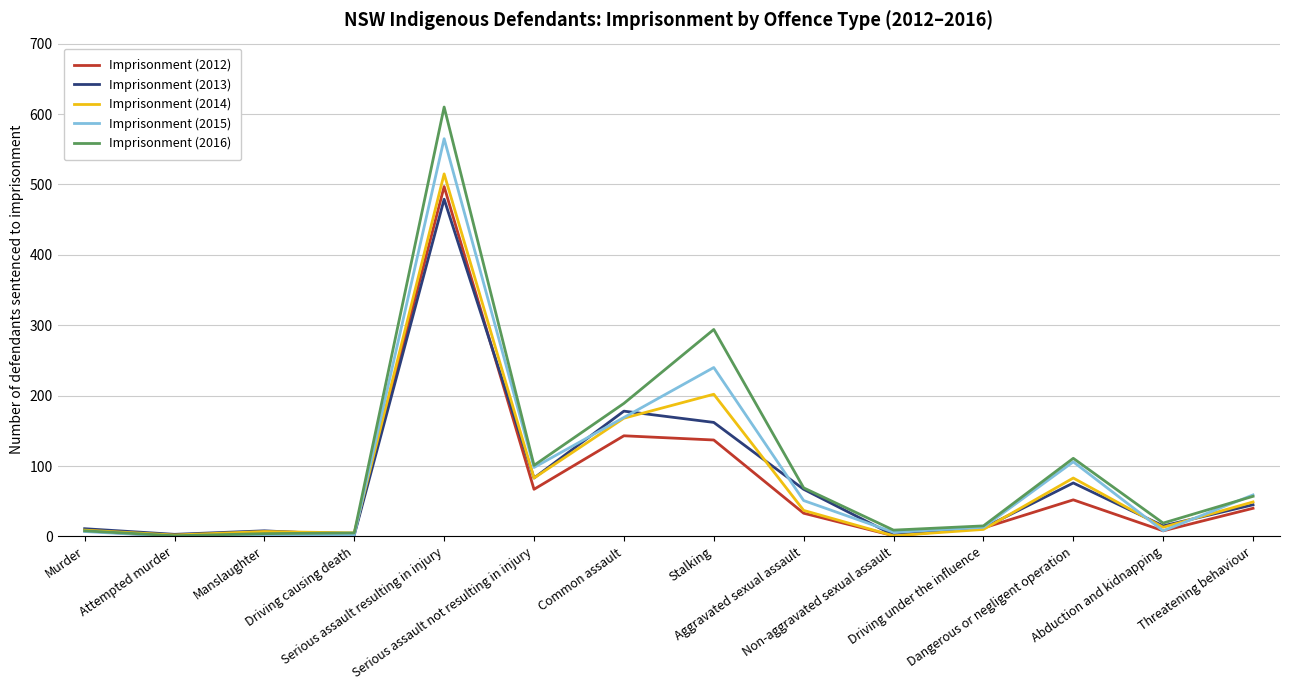

What is the spread (max minus min) of values at Manslaughter?

7